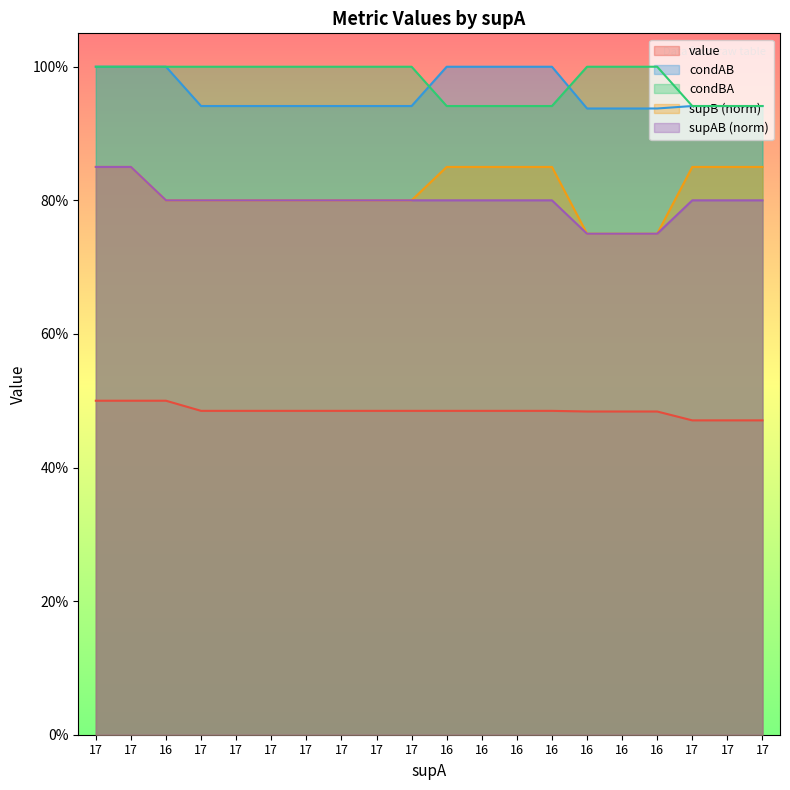

What is the label of the 7th point from the left?

17